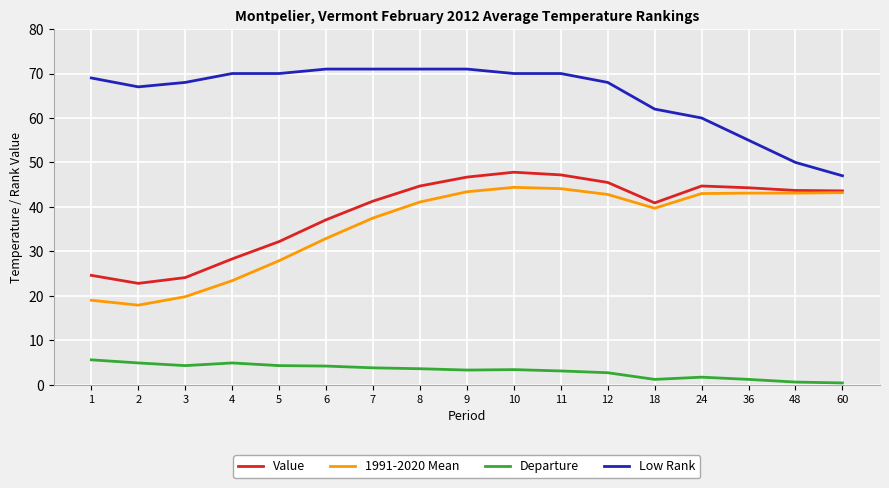

At 7, list the series in order from largest to smallest.

Low Rank, Value, 1991-2020 Mean, Departure